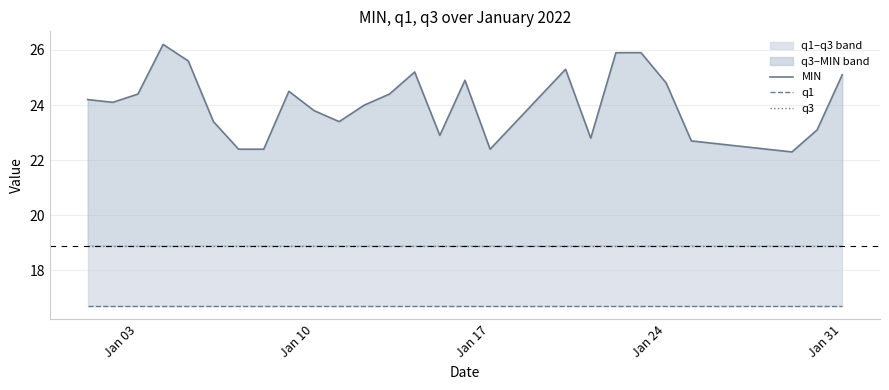

What is the maximum value for MIN?

26.2